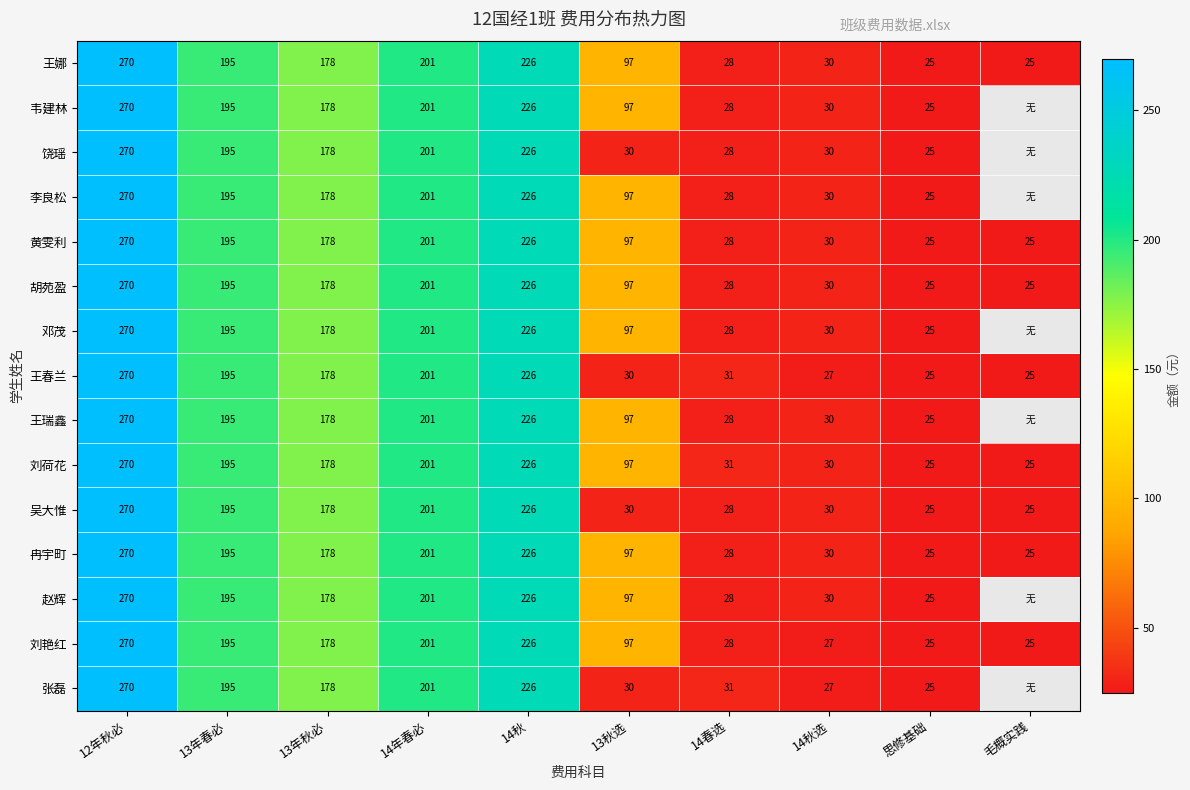

What is the highest value of the 刘艳红 series?

270